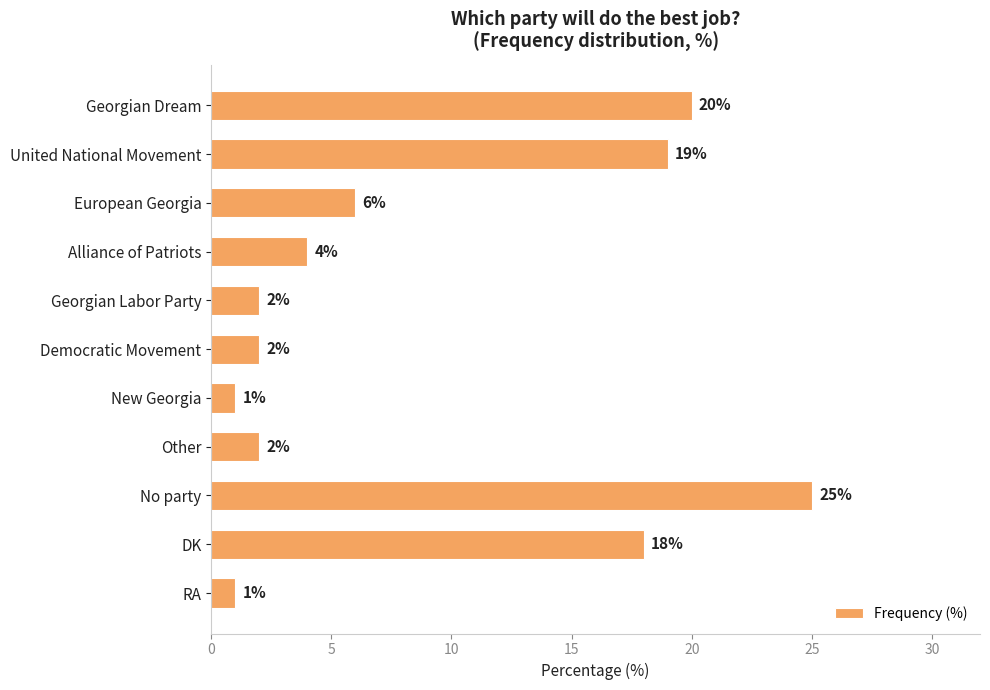

What is the change in value from European Georgia to No party?

+19